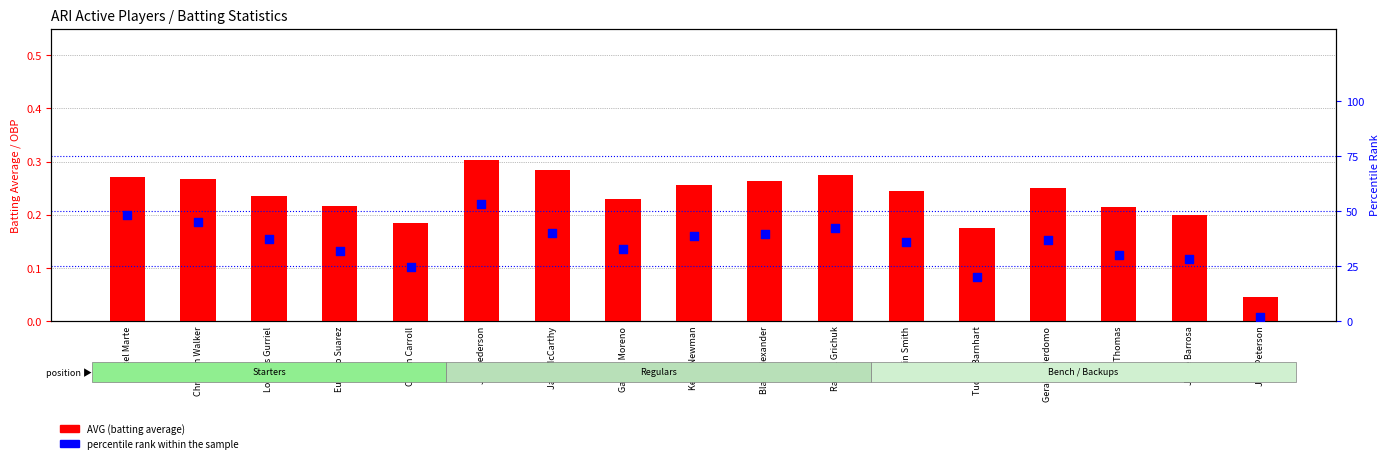

At how many categories does at least one series exceed 30?

12